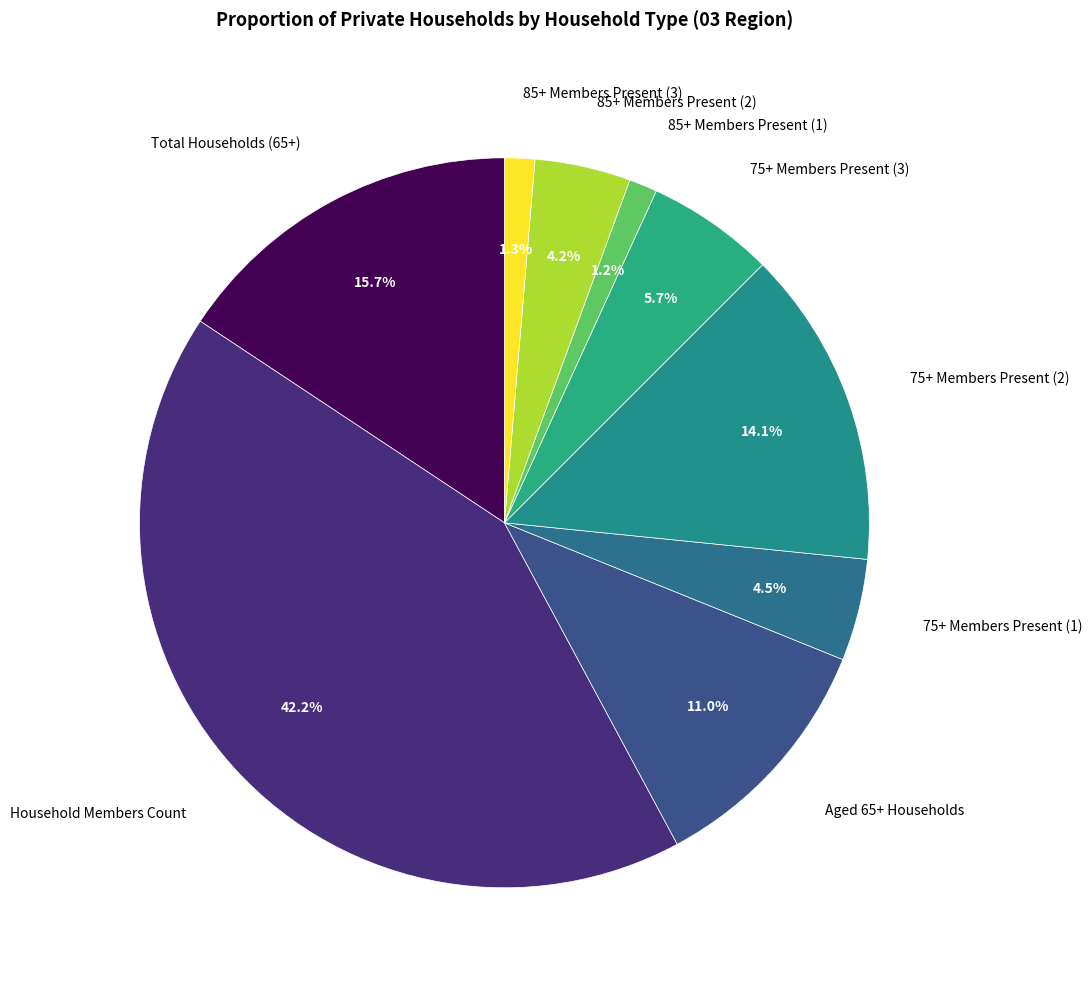

Which has a higher value, Household Members Count or 85+ Members Present (3)?

Household Members Count